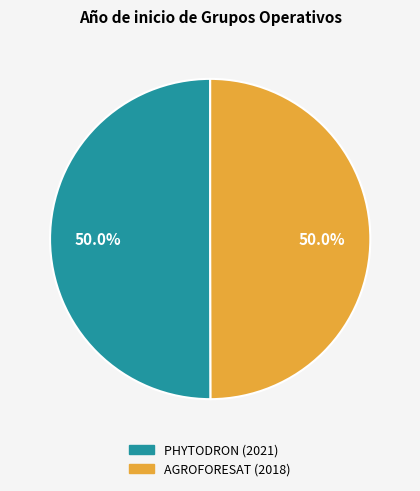

Approximately how many times larger is the value at AGROFORESAT (2018) compared to PHYTODRON (2021)?

1.0